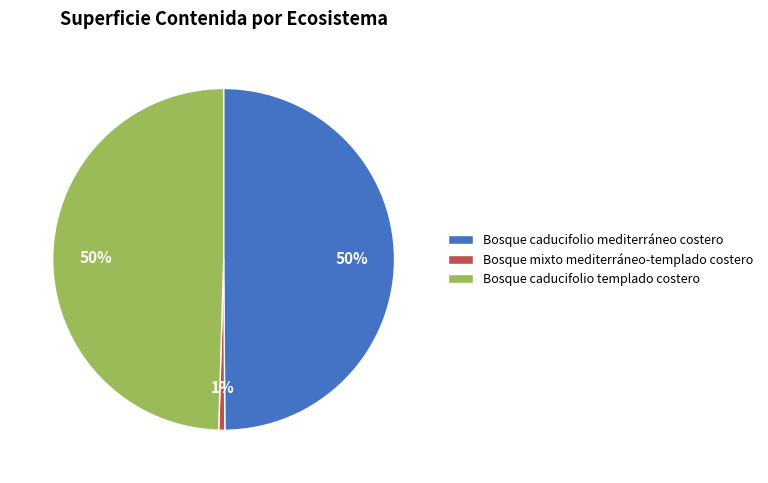

To the nearest percent, what is the average slice percentage?

33%